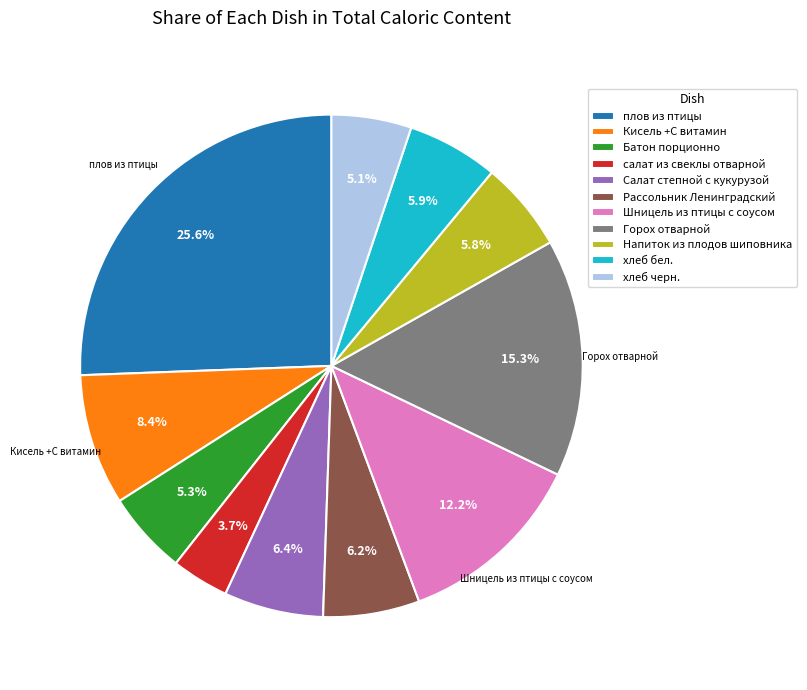

What percentage is the Горох отварной slice, to the nearest percent?

15%